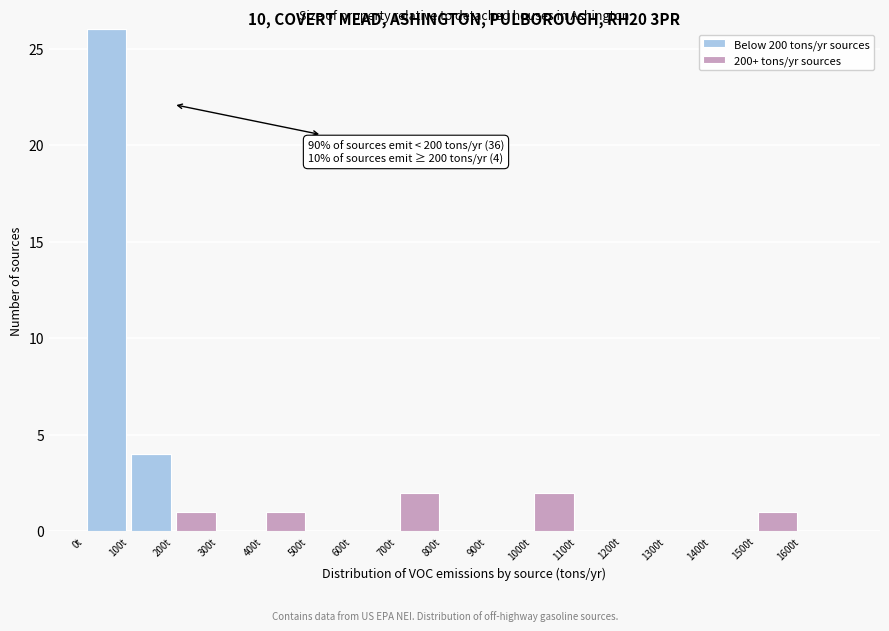

Which range on the x-axis has the tallest stacked bar (by total height)?

0 to 100